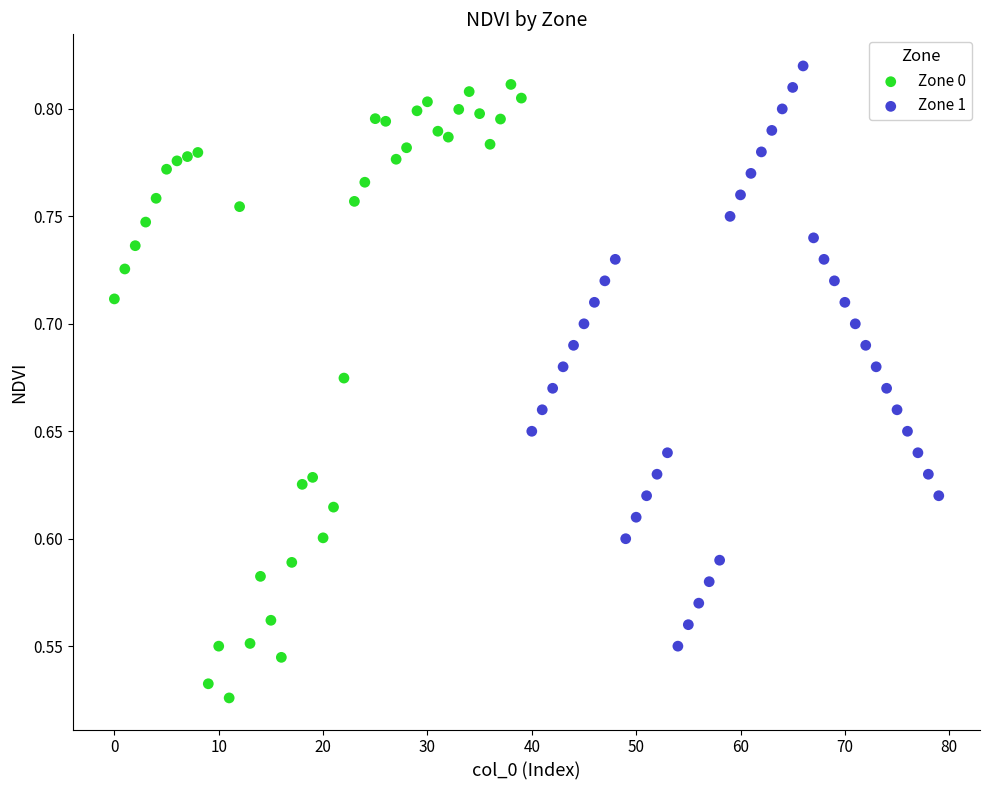

Which series has the largest Y range (max minus min)?

Zone 0